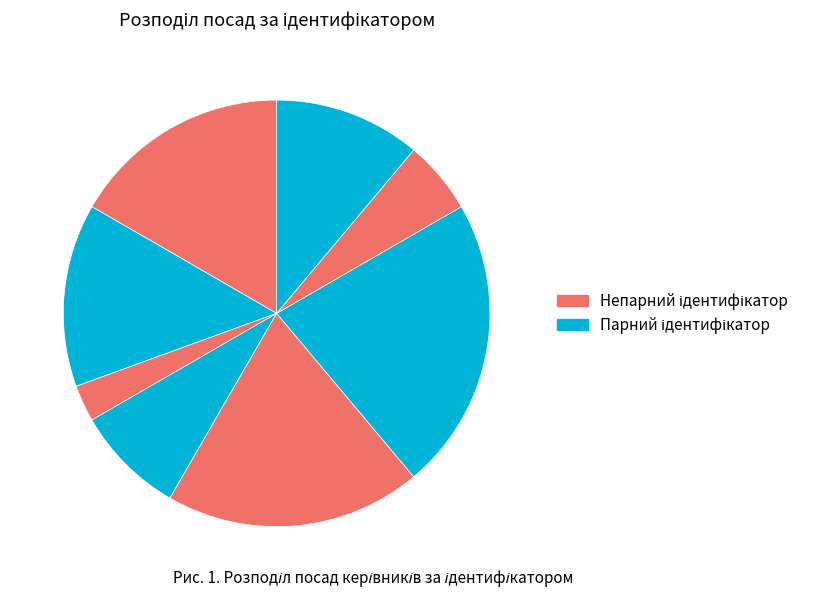

Is there any slice that represents more than half of the pie?

No